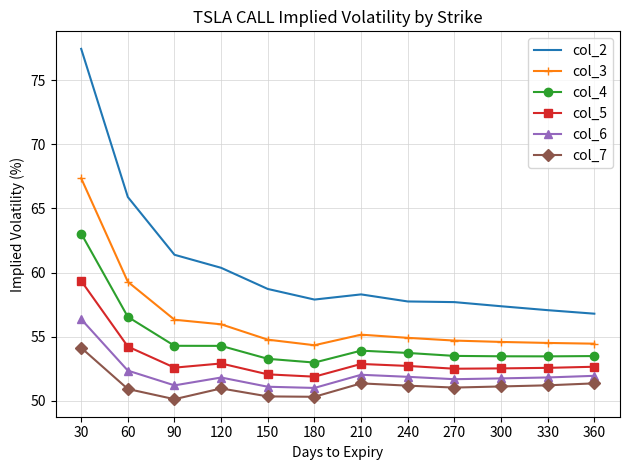

Between 210 and 330, which series saw the biggest shift?

col_2